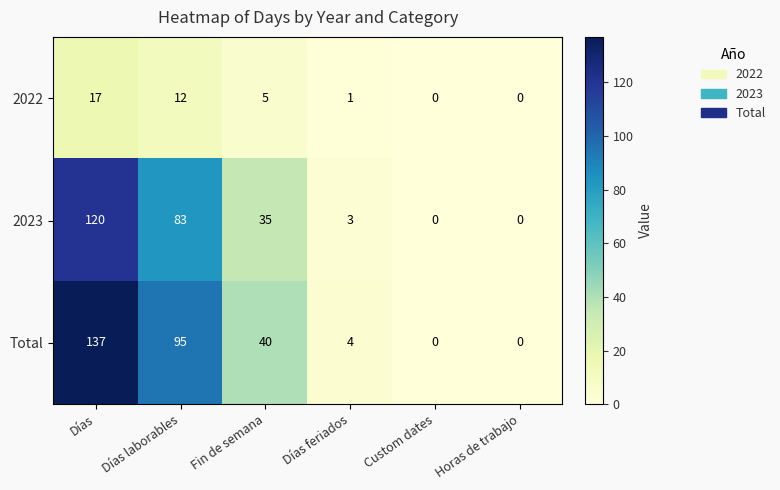

Reading left to right, list all the values displayed in this chart.

2022: Días=17	Días laborables=12	Fin de semana=5	Días feriados=1	Custom dates=0	Horas de trabajo=0
2023: Días=120	Días laborables=83	Fin de semana=35	Días feriados=3	Custom dates=0	Horas de trabajo=0
Total: Días=137	Días laborables=95	Fin de semana=40	Días feriados=4	Custom dates=0	Horas de trabajo=0